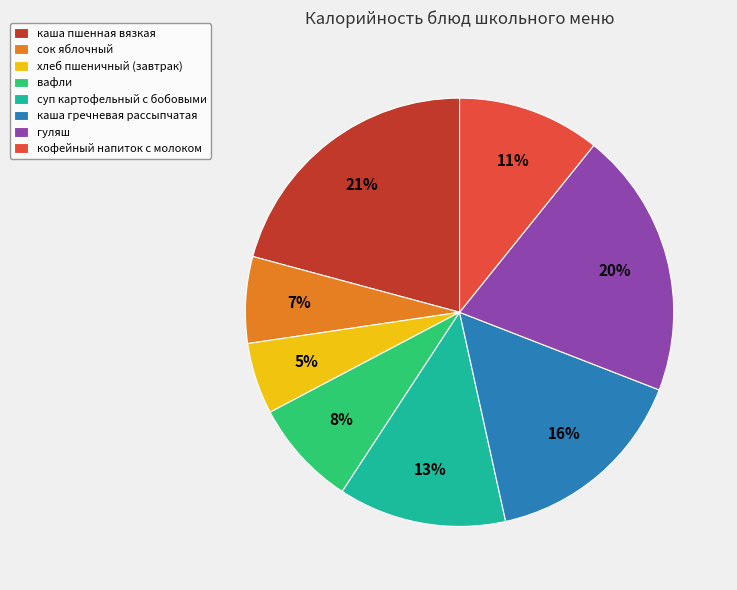

What percentage is the суп картофельный с бобовыми slice, to the nearest percent?

13%